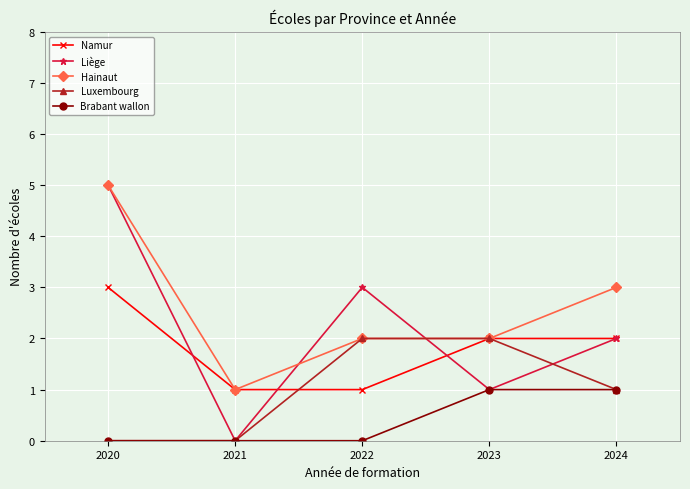

What is the sum of all Liège values?

11